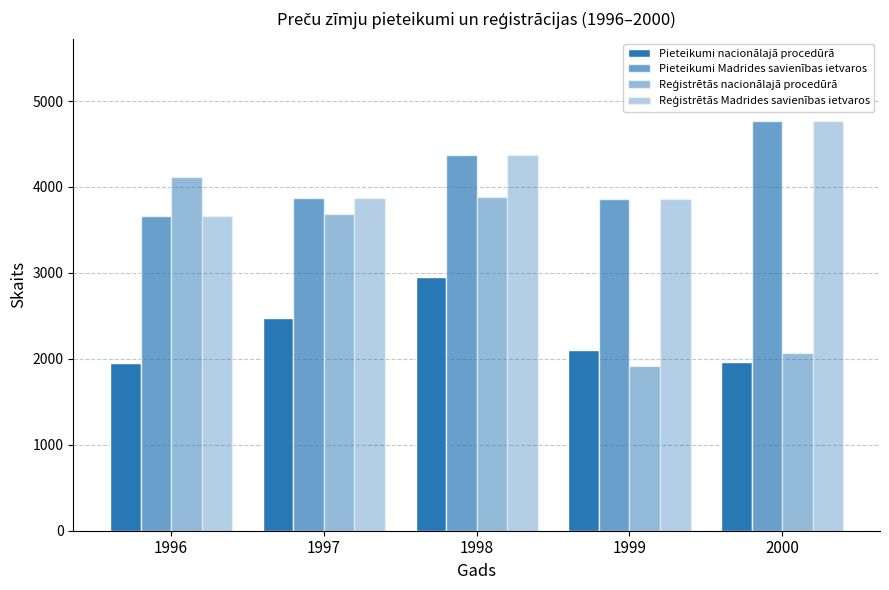

How many bars are there in each group?

4